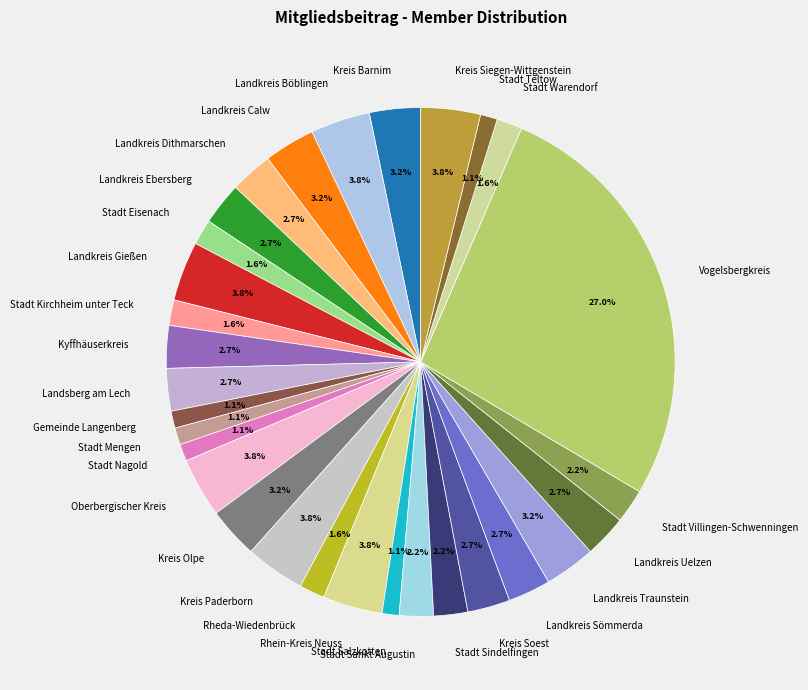

To the nearest percent, what percentage of the pie is Kyffhäuserkreis?

3%